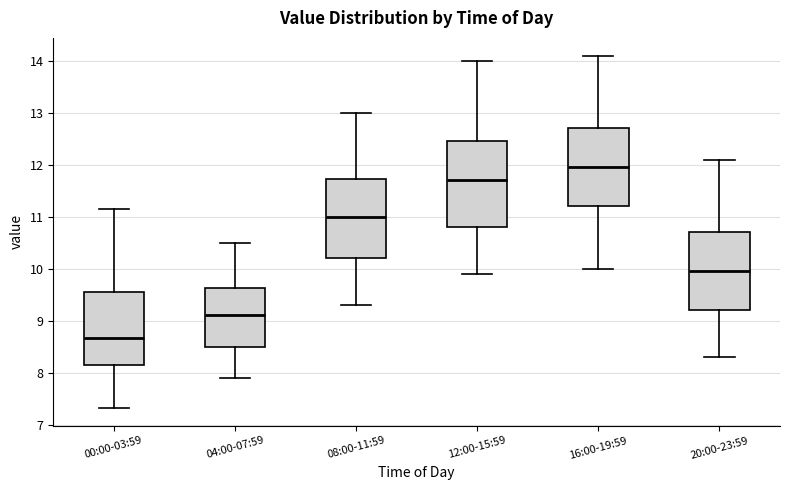

Reading left to right, transcribe this box plot: for each box, give where its median line is, the range the box spans, and where its two whiskers end, as read against the y-axis. The values are not printed on the chart, so give them approximately, as read against the axis.

00:00-03:59: median 8.7, box 8.2 to 9.6, whiskers 7.3 to 11.2
04:00-07:59: median 9.1, box 8.5 to 9.6, whiskers 7.9 to 10.5
08:00-11:59: median 11.0, box 10.2 to 11.7, whiskers 9.3 to 13.0
12:00-15:59: median 11.7, box 10.8 to 12.5, whiskers 9.9 to 14.0
16:00-19:59: median 12.0, box 11.2 to 12.7, whiskers 10.0 to 14.1
20:00-23:59: median 10.0, box 9.2 to 10.7, whiskers 8.3 to 12.1